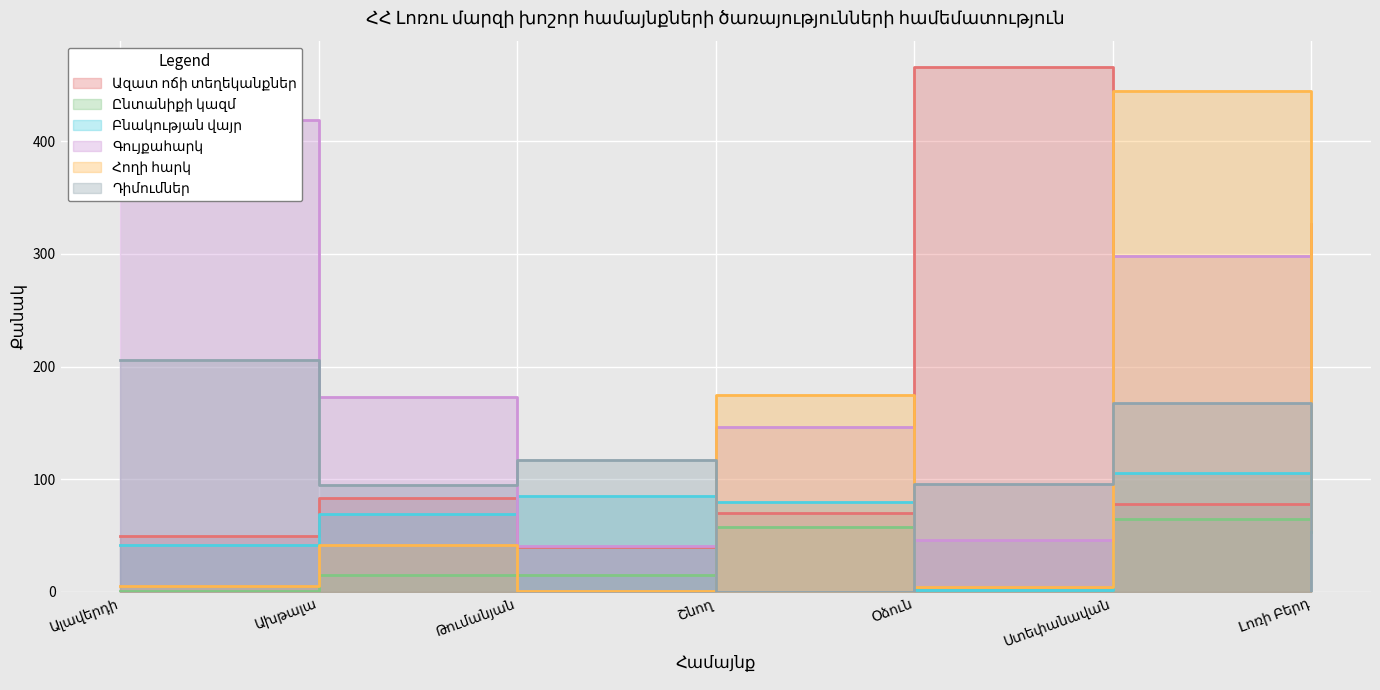

How many data points in Ազատ ոճի տեղեկանքներ are above 78?

3